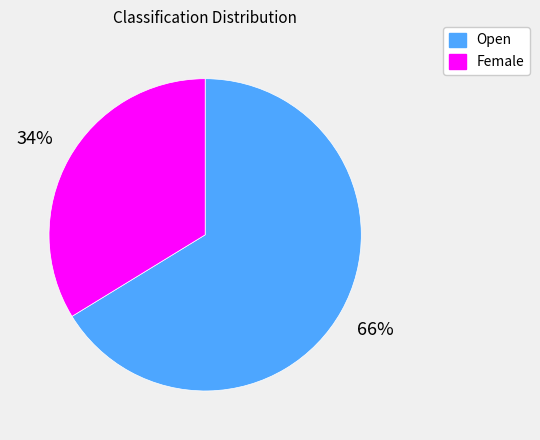

The Female slice represents 34% of the pie. True or false?

True